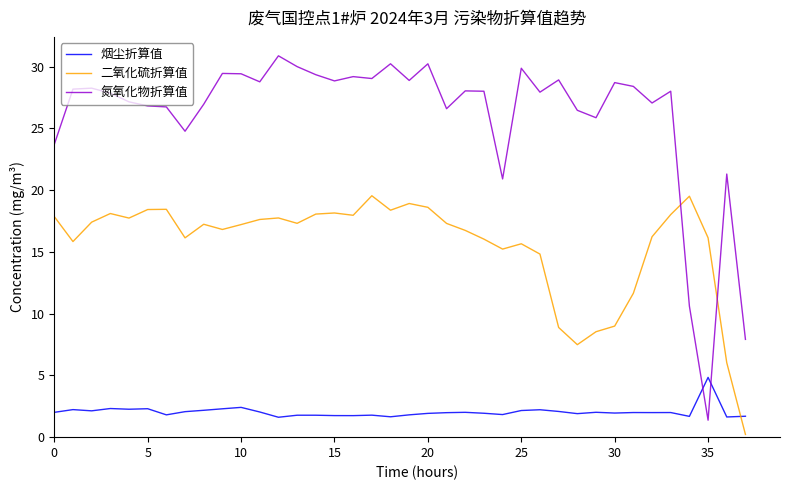

Which series has the widest spread of values?

氮氧化物折算值